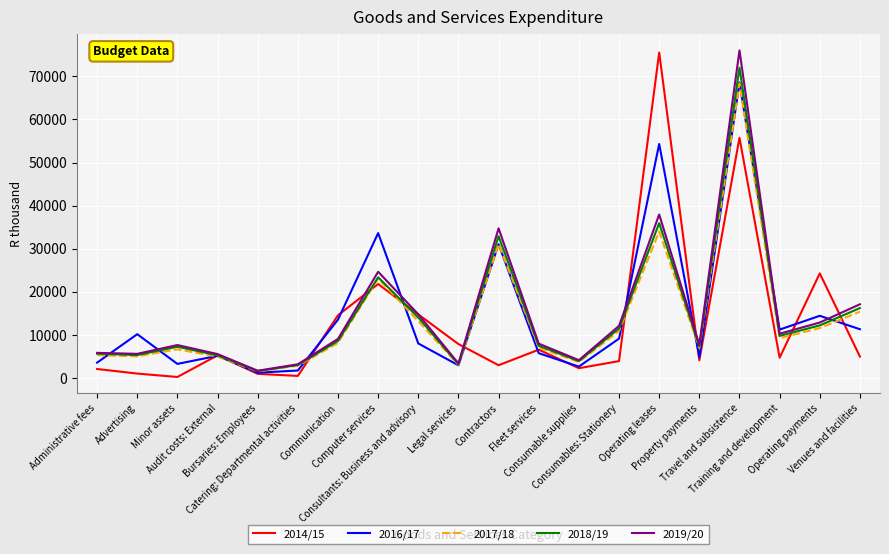

How many lines are shown in the chart?

5